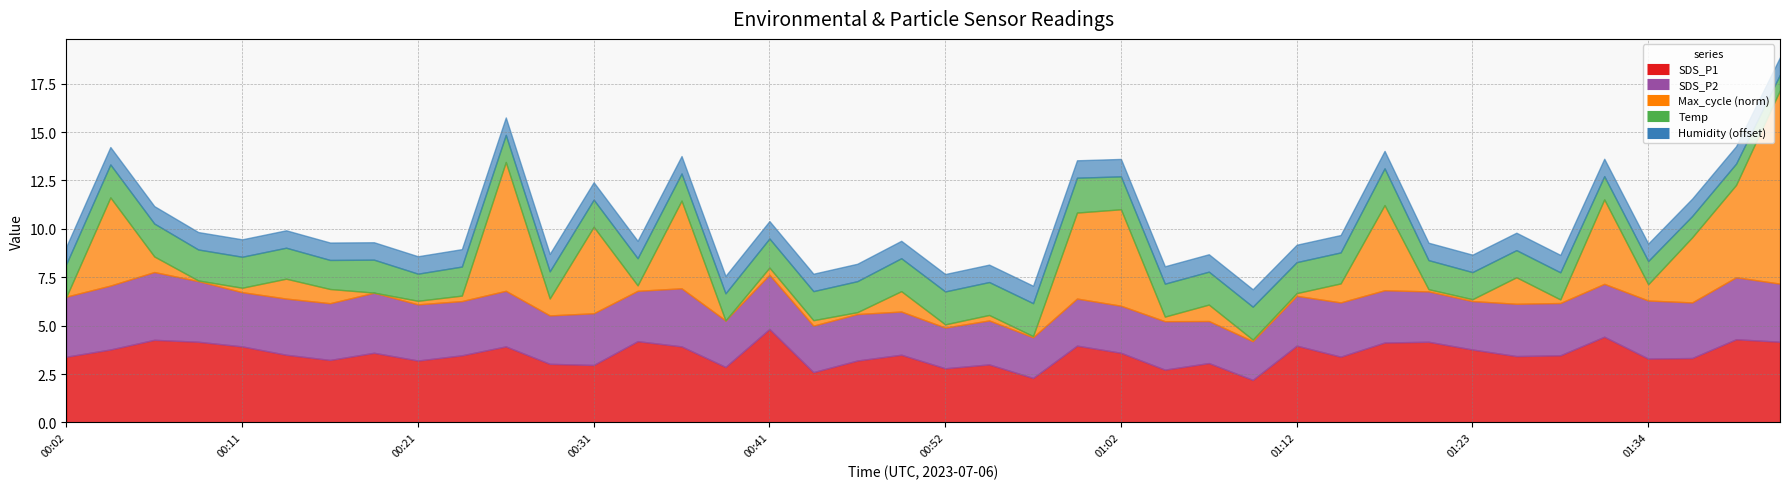

At which label does SDS_P1 reach its peak?

00:41